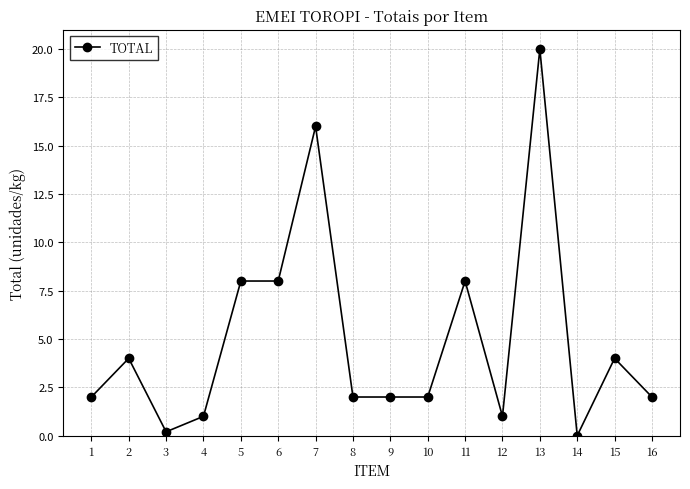

True or false: the data shows 3.5 at 9.

False